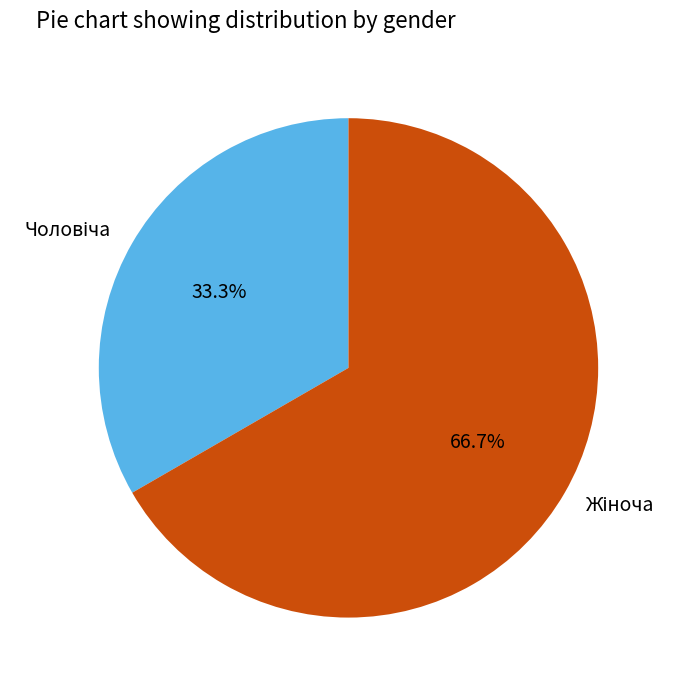

Does any single category account for the majority?

Yes